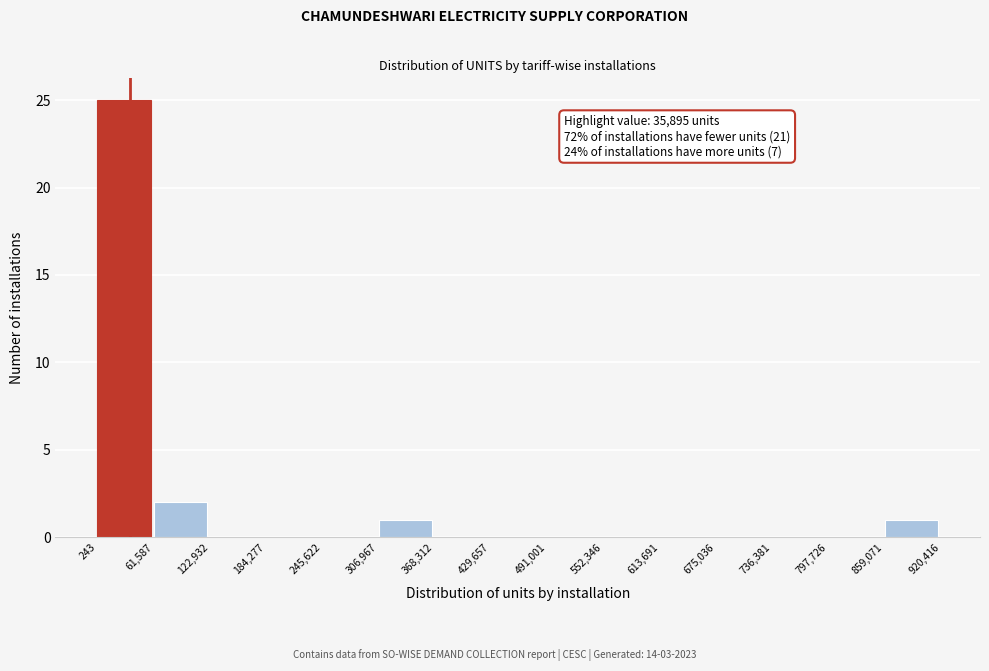

Over which range of the x-axis is the bar tallest?

243 to 61,587